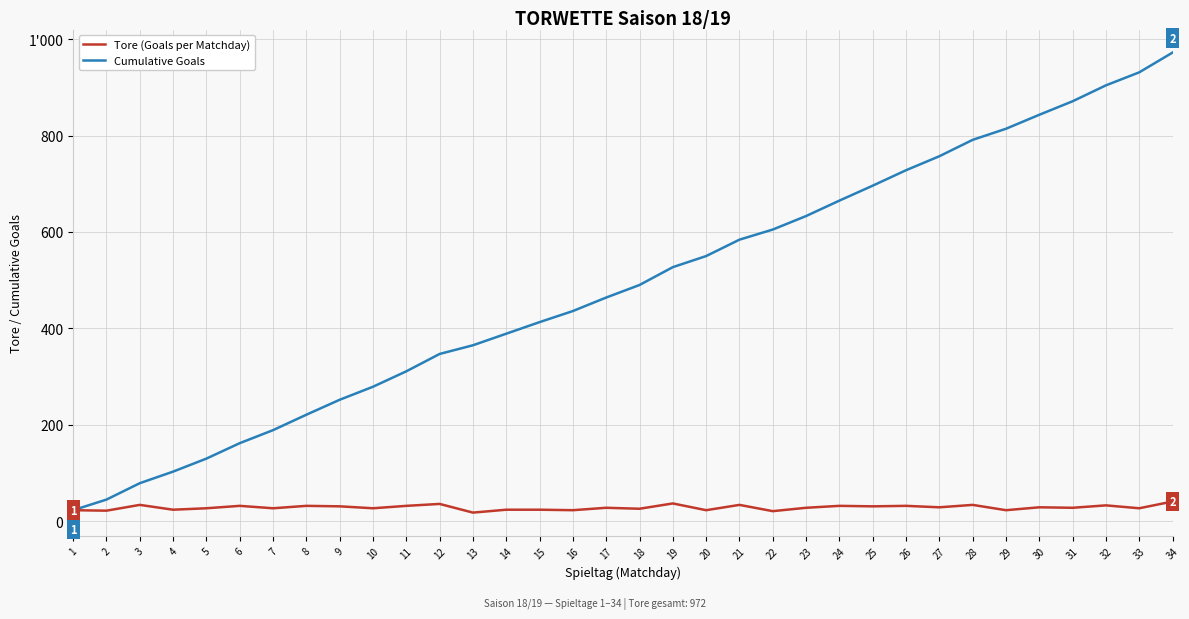

Is this an area chart (filled region under the line)?

No